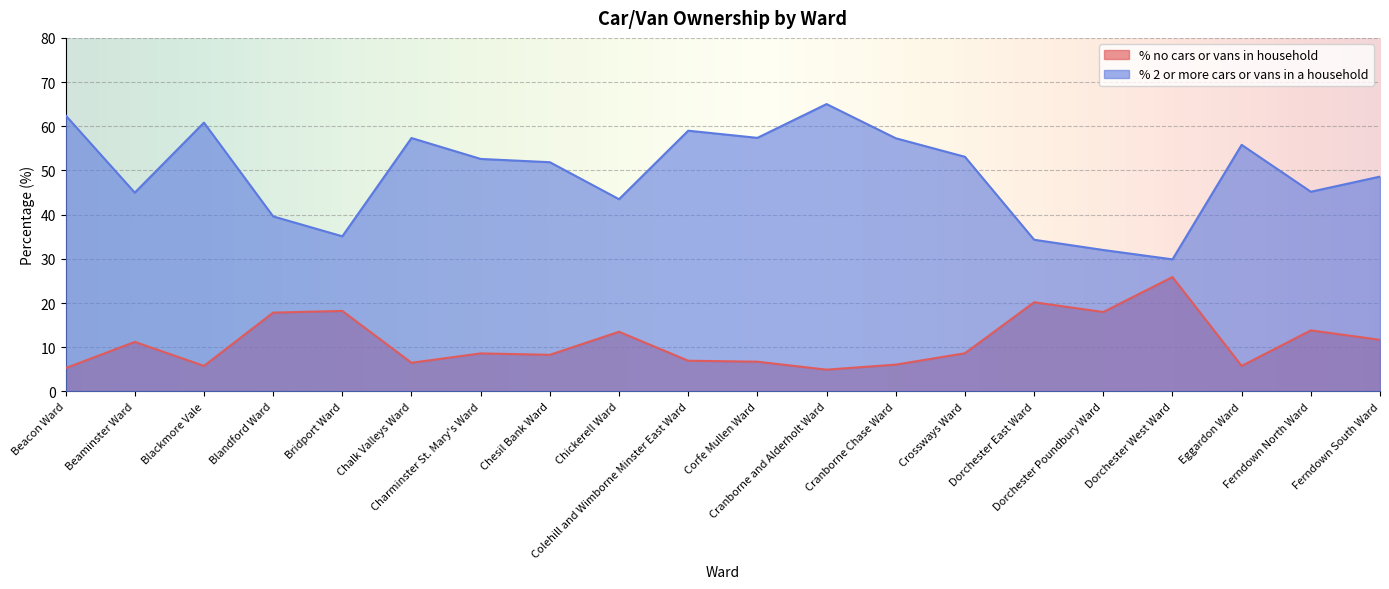

Which category has the highest value in the % 2 or more cars or vans in a household series?

Cranborne and Alderholt Ward